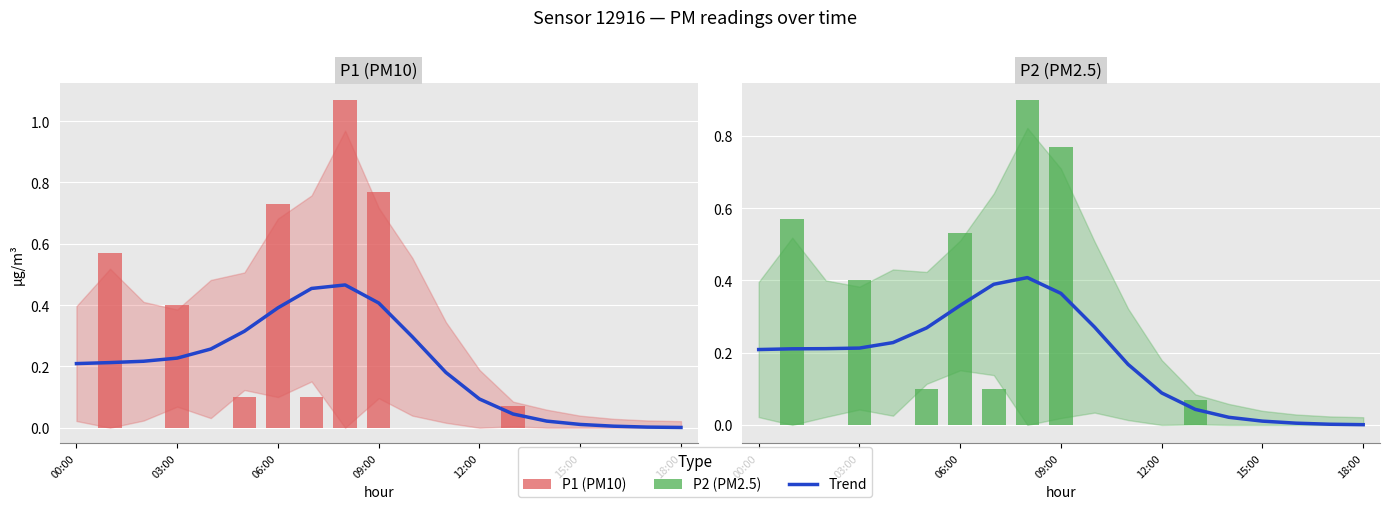

Where is P1 (PM10) nearest to the value 0?

00:00